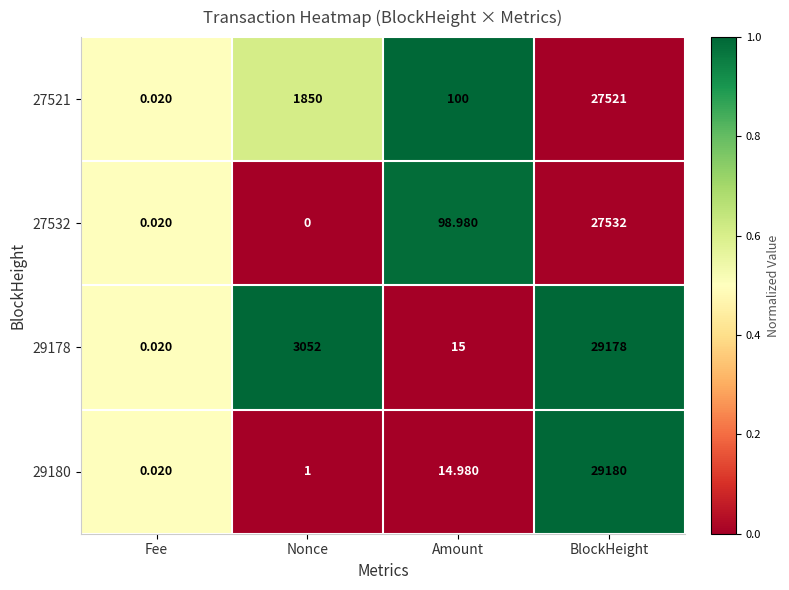

At which label is 27521 closest to 13760?

Nonce